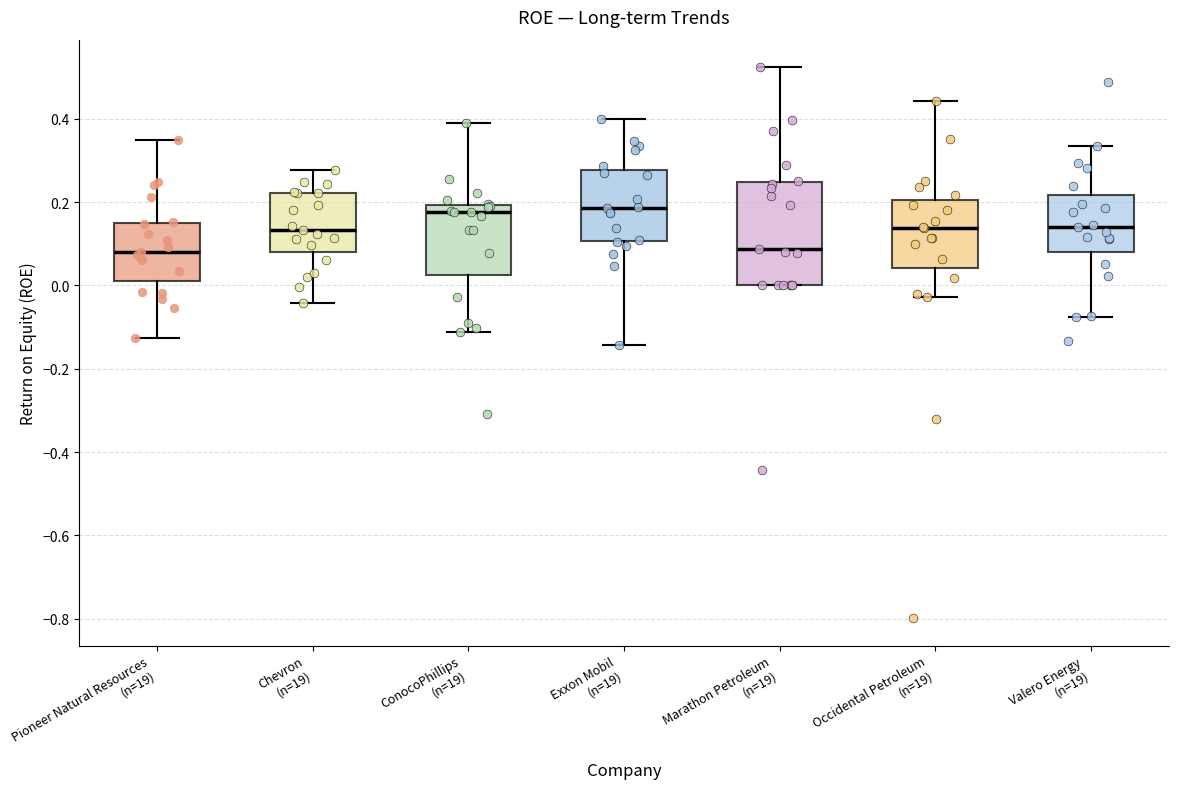

Which box is the tallest, from its lower edge to its upper edge?

Marathon Petroleum (n=19)